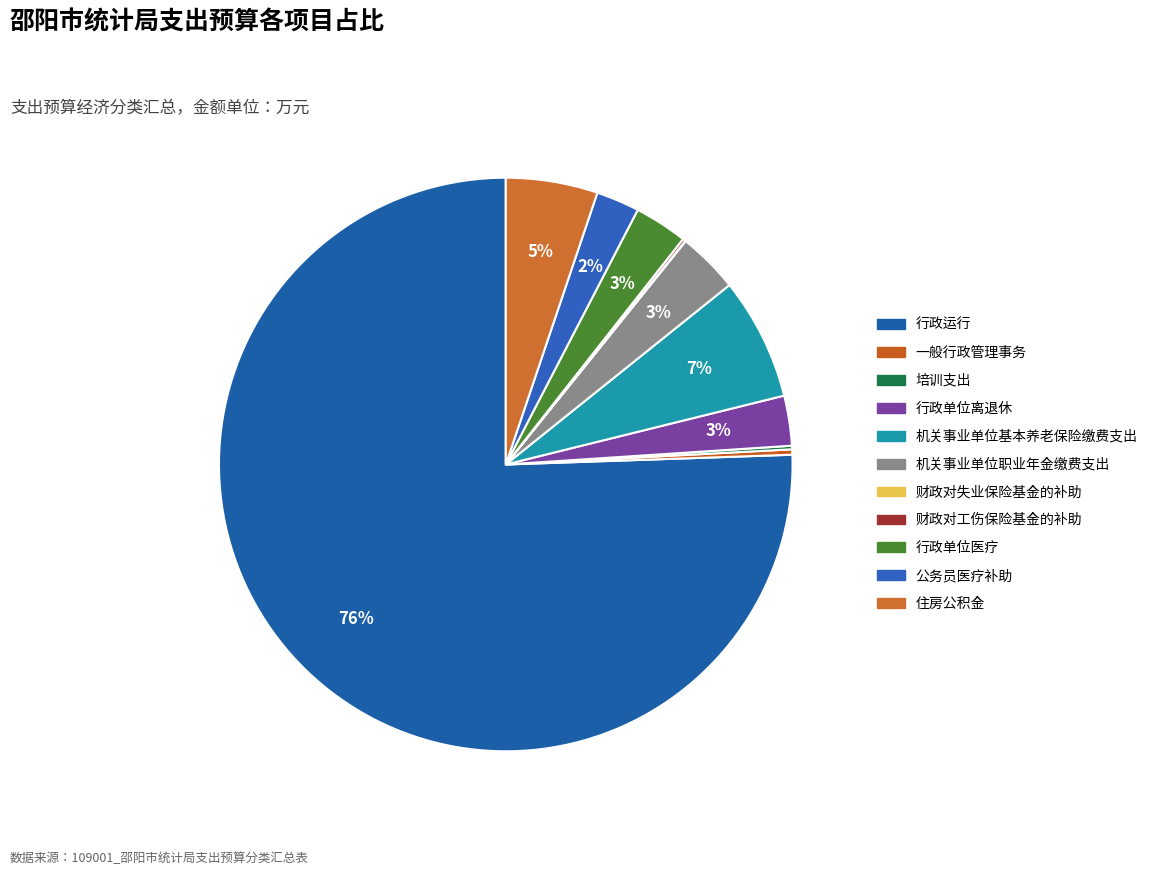

Is it true that 培训支出 is 0% of the pie?

True